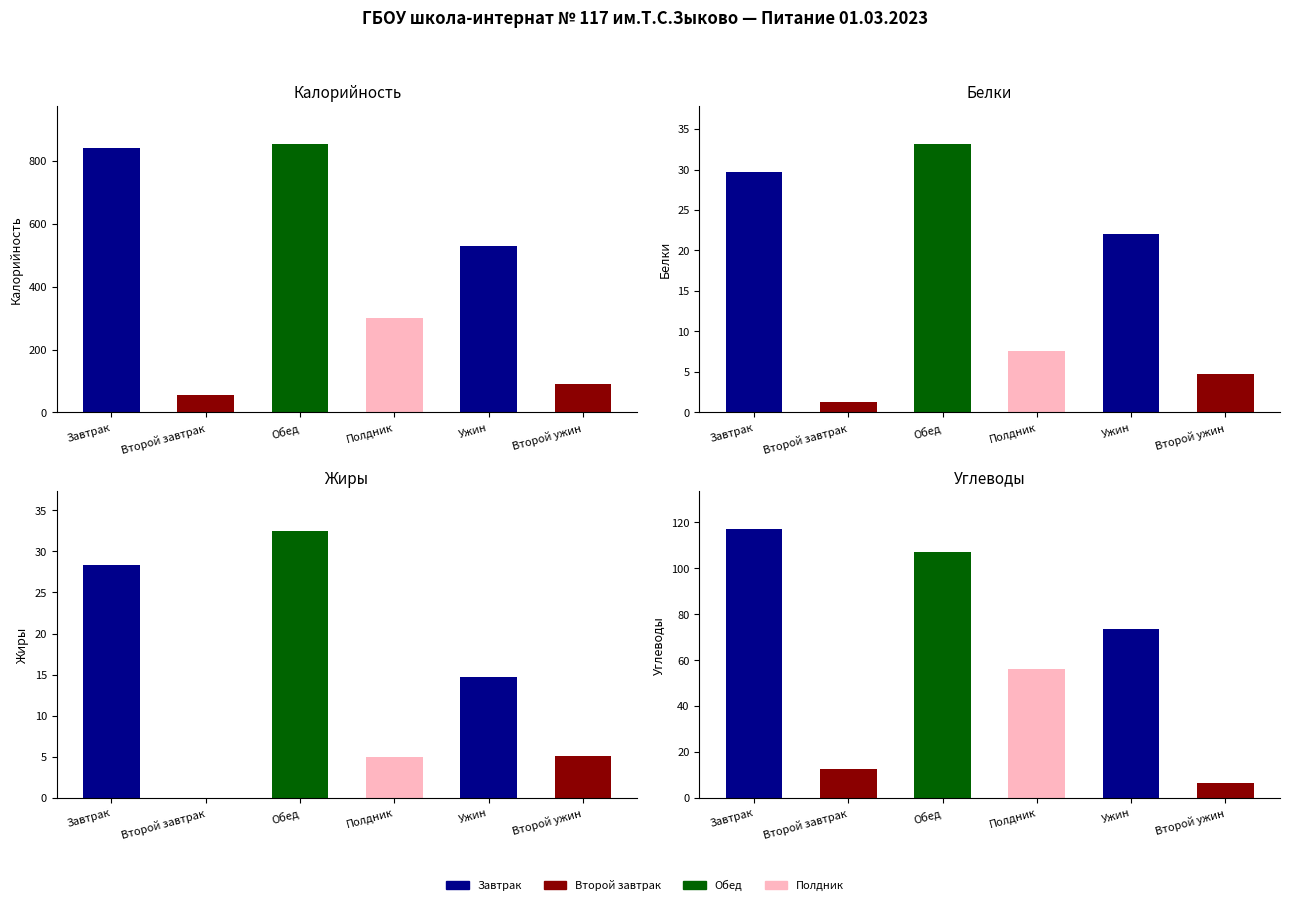

Which series has the widest spread of values?

Калорийность